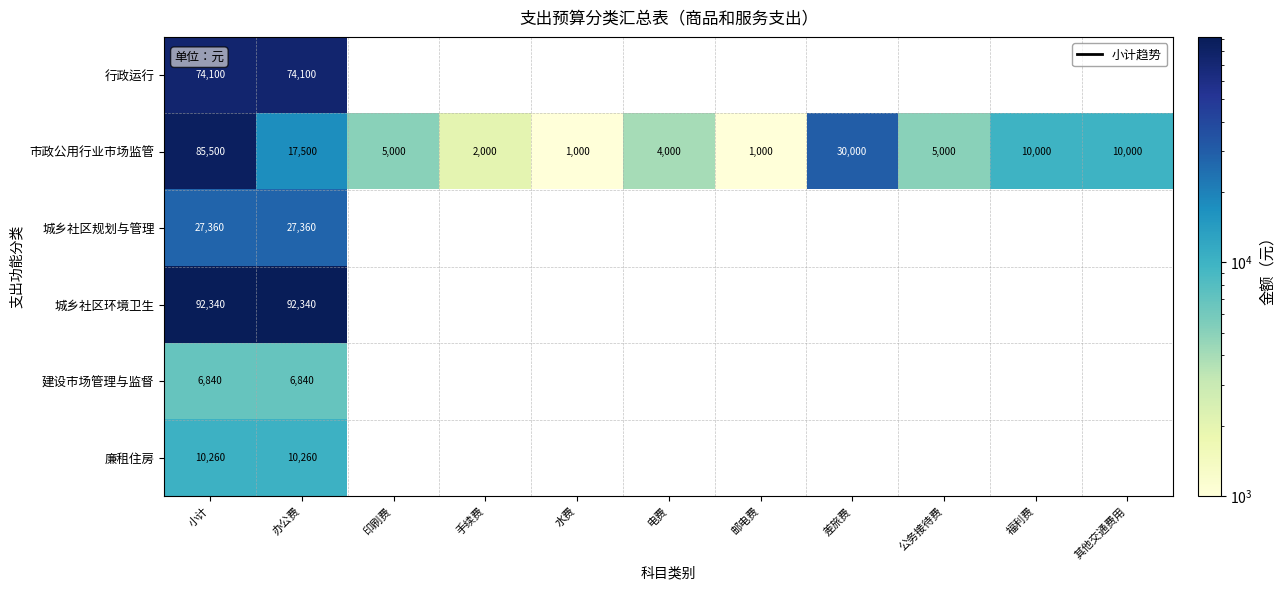

At 办公费, list the series in order from largest to smallest.

城乡社区环境卫生, 行政运行, 城乡社区规划与管理, 市政公用行业市场监管, 廉租住房, 建设市场管理与监督